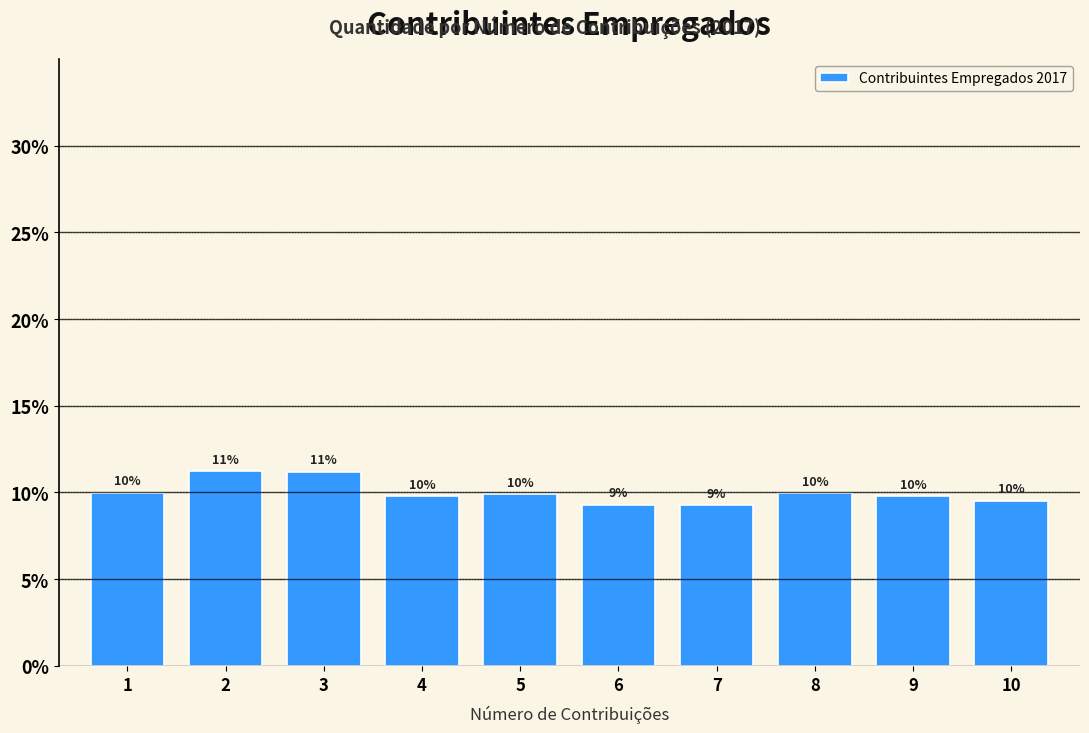

What is the sum of all values?

100.0